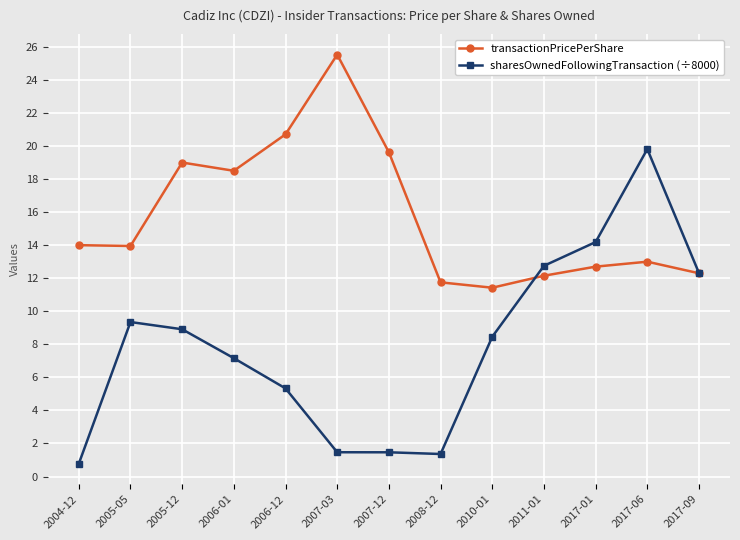

What is the sum of all transactionPricePerShare values?

204.6